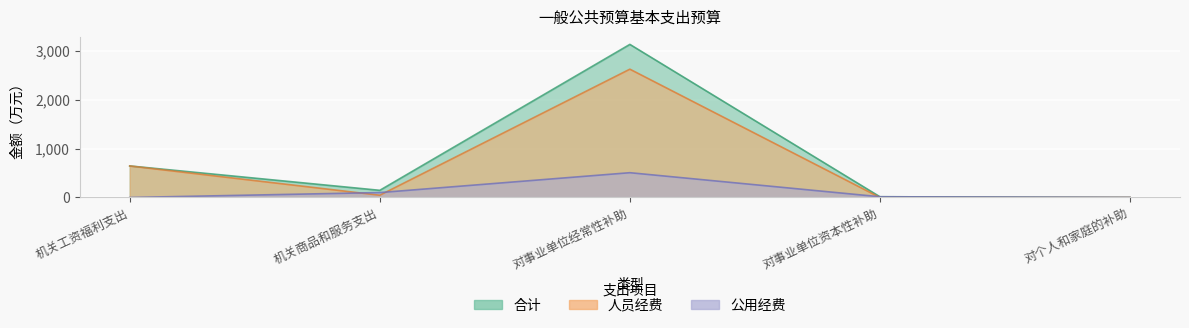

Which has a higher value, 对个人和家庭的补助 or 机关工资福利支出?

机关工资福利支出